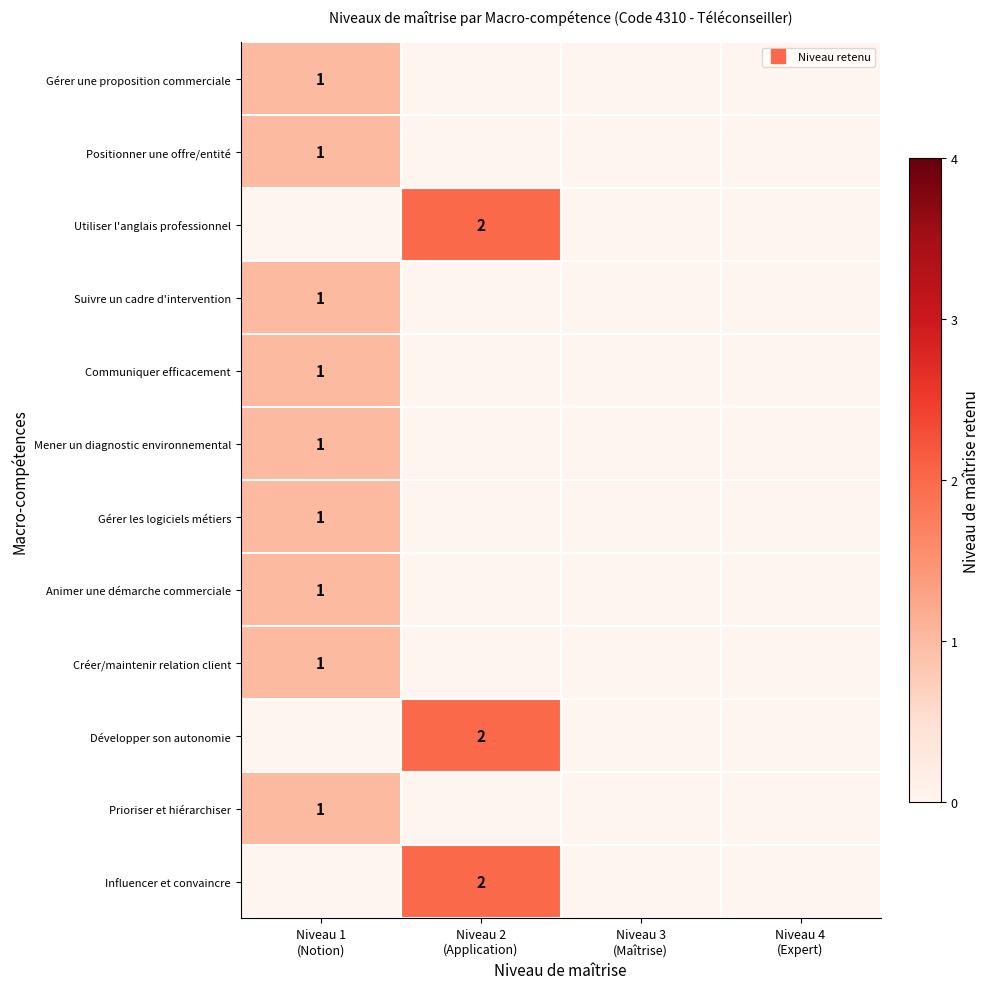

Which category has the lowest value in the Gérer les logiciels métiers series?

Niveau 2 (Application)